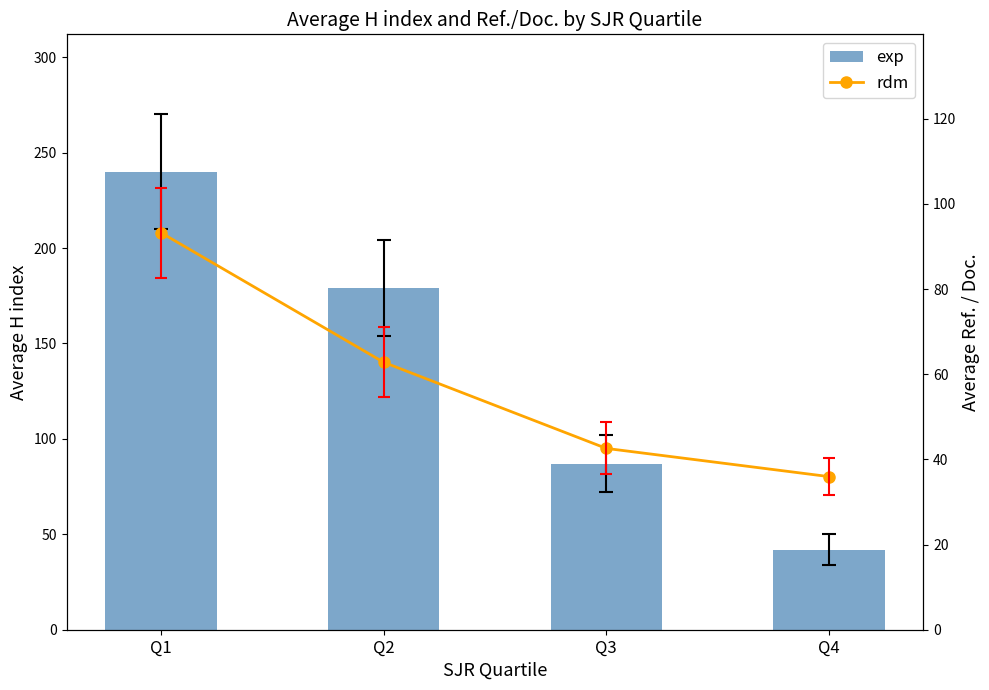

What is the greatest value displayed?

240.0